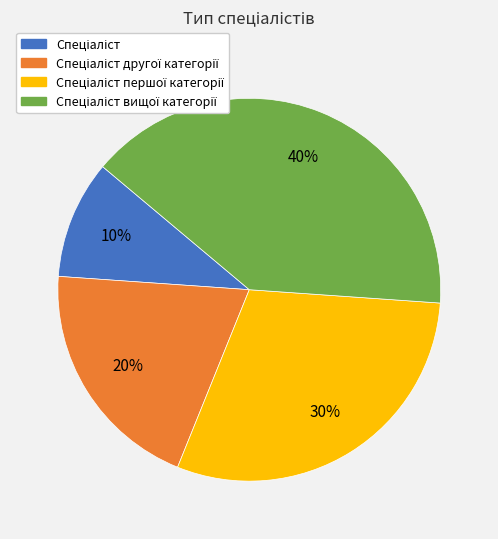

Does any single category account for the majority?

No